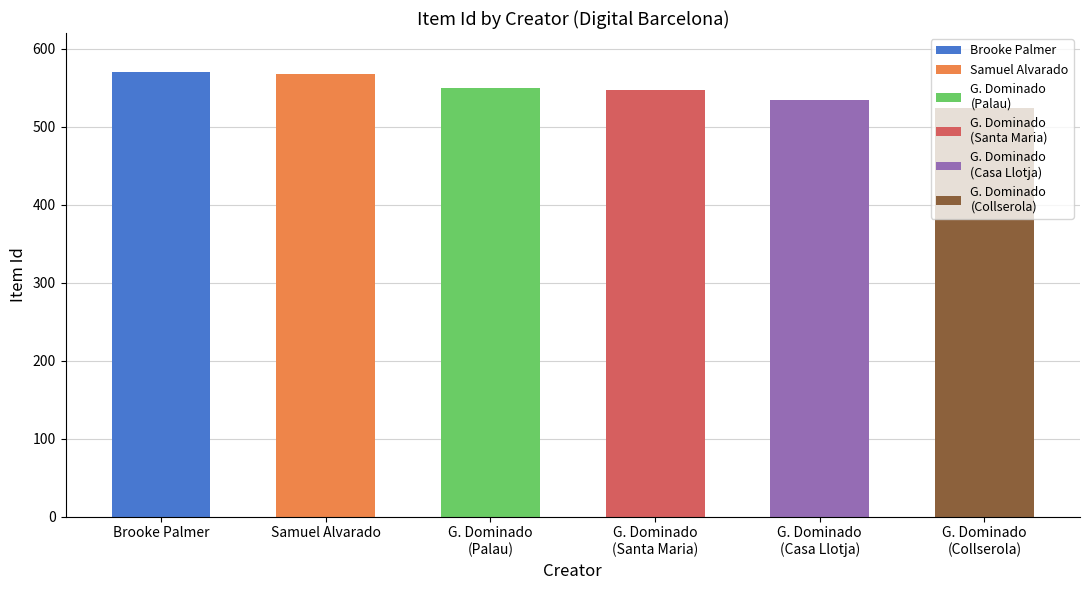

Reading left to right, transcribe all the data shown in this chart.

570	567	550	547	534	524